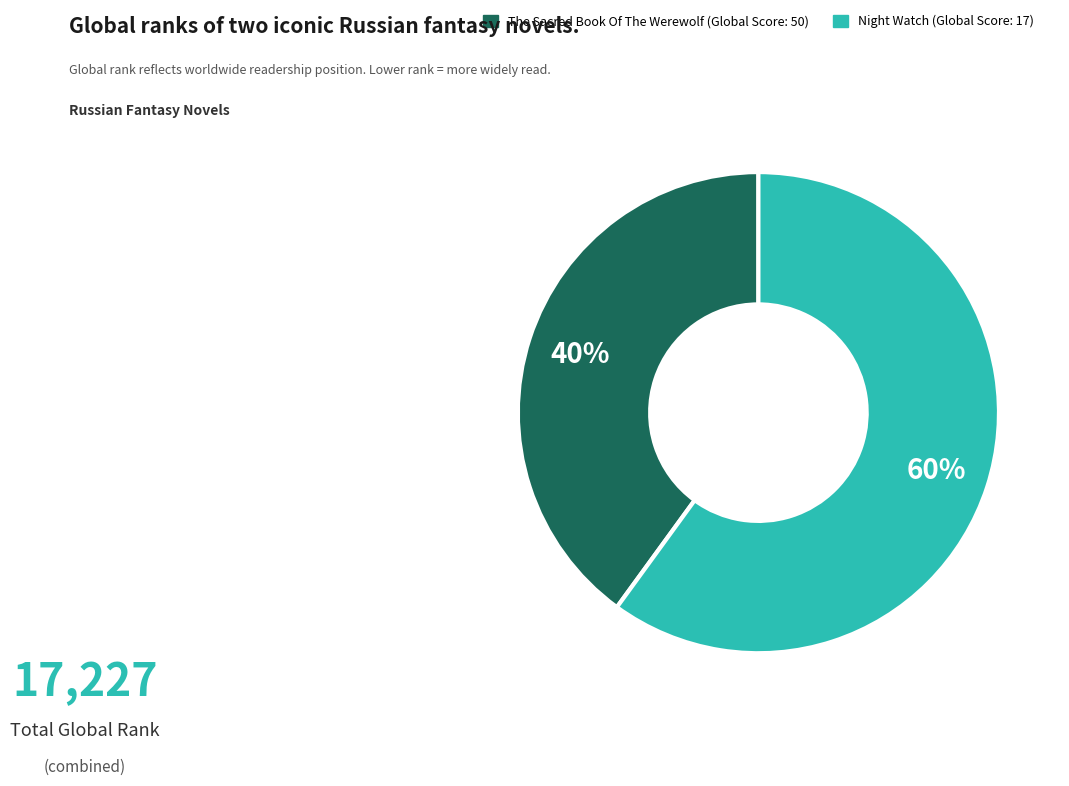

Is it true that The Sacred Book Of The Werewolf (Global Score: 50) is 40% of the pie?

True